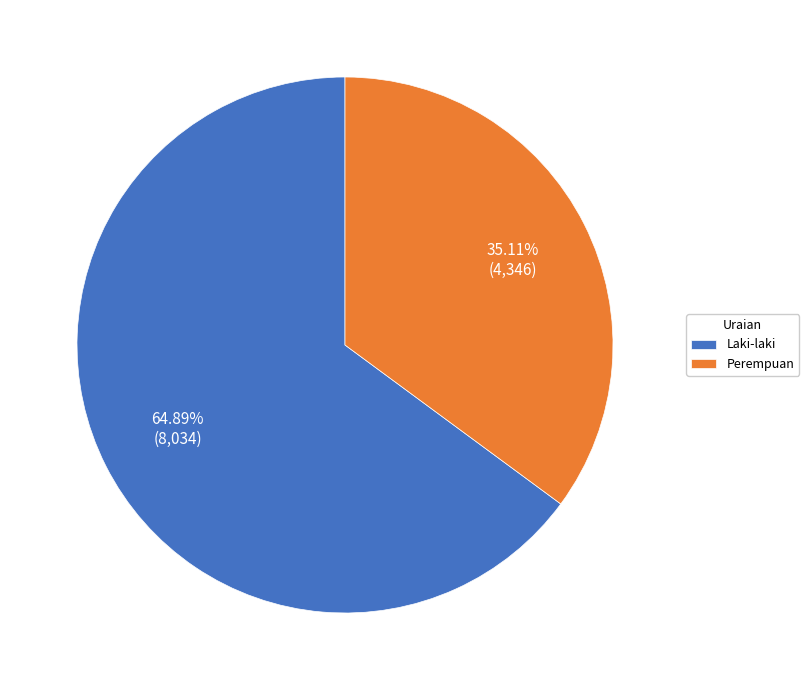

The Perempuan slice represents 21% of the pie. True or false?

False